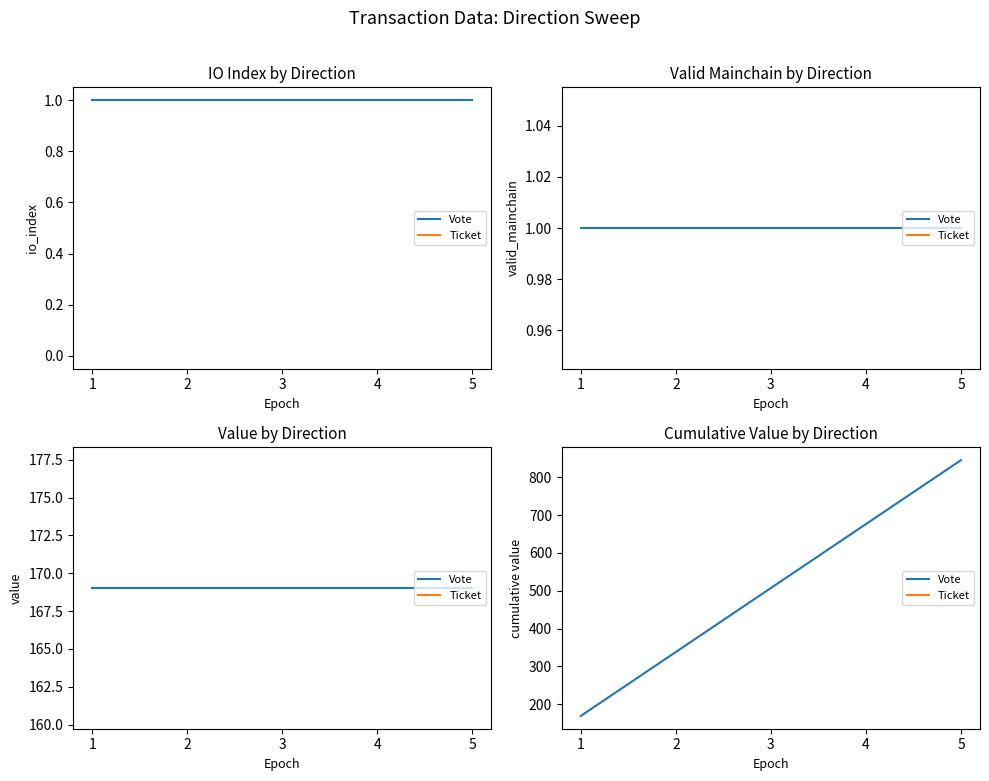

Which label corresponds to the largest value in the chart?

5